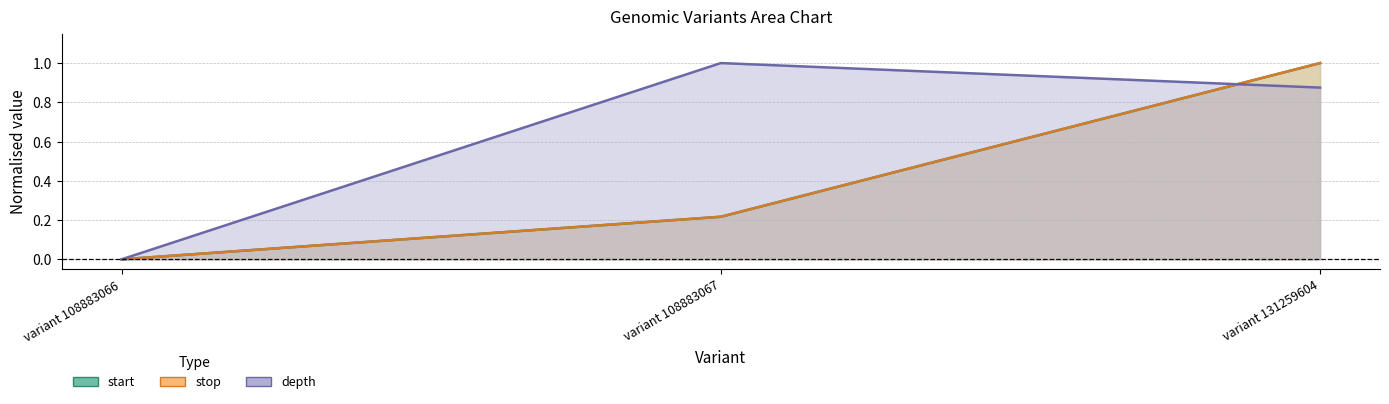

How many categories are shown in the chart?

3